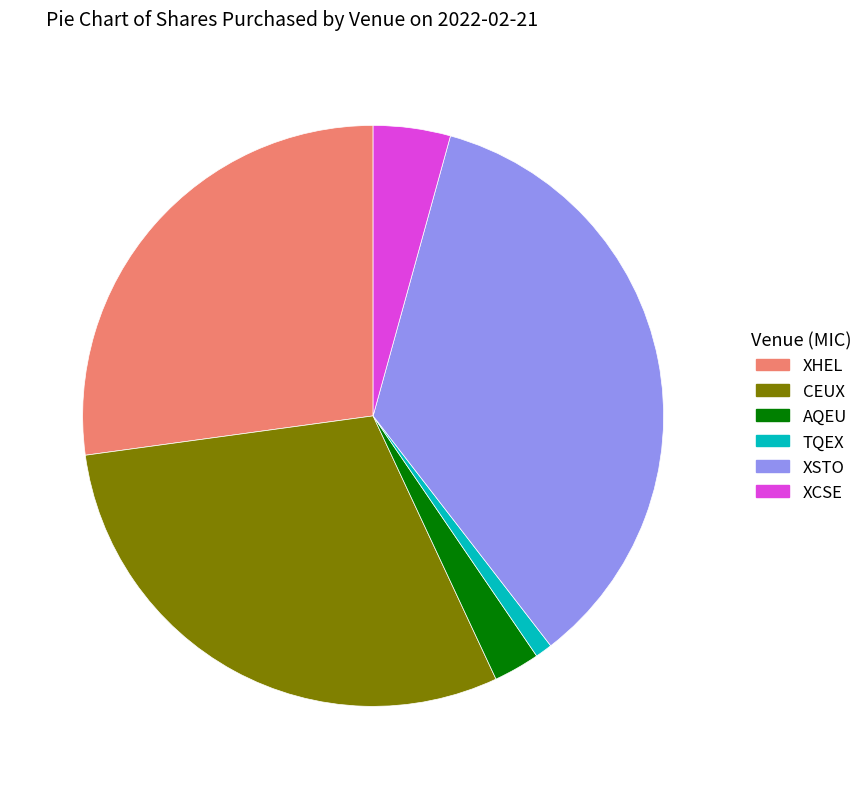

Is it true that CEUX is 30% of the pie?

True